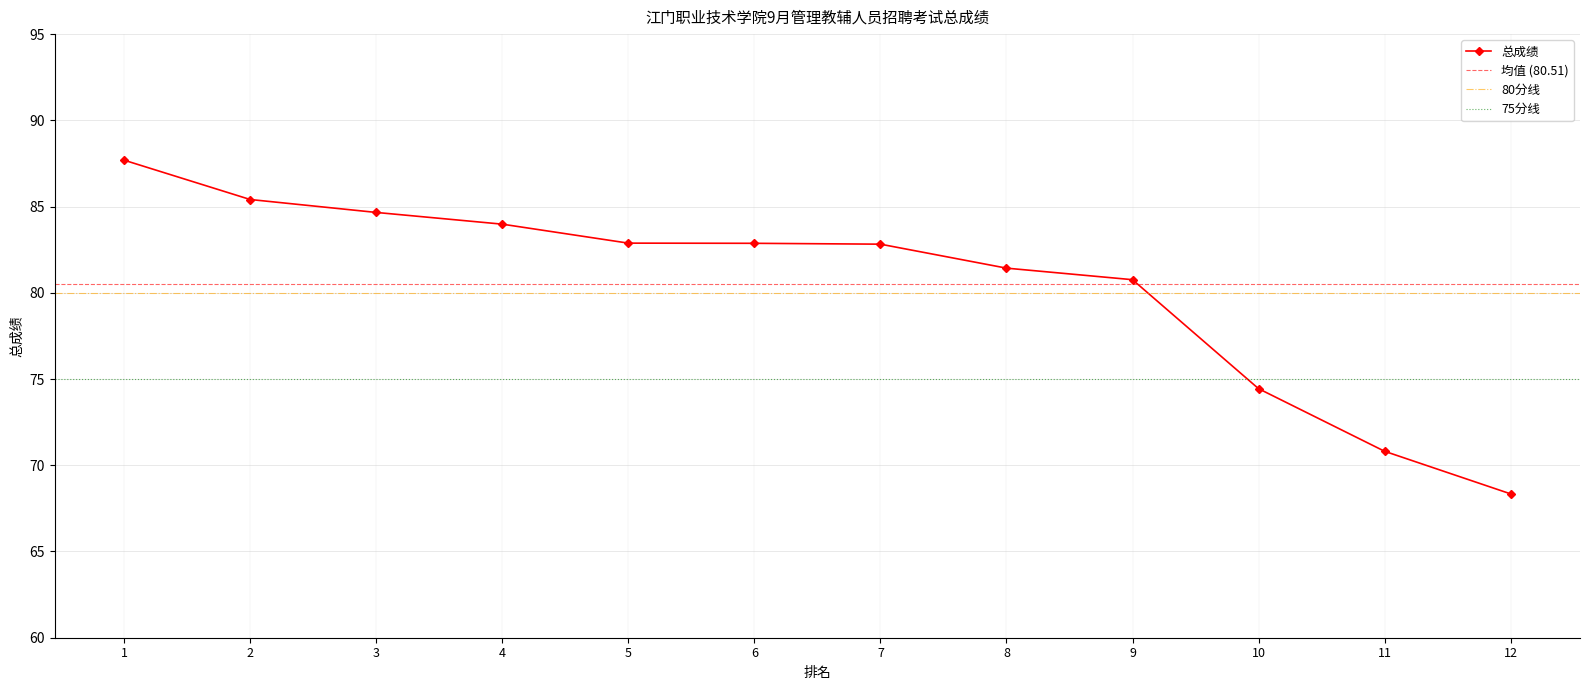

The value at 11 is 70.8. True or false?

True